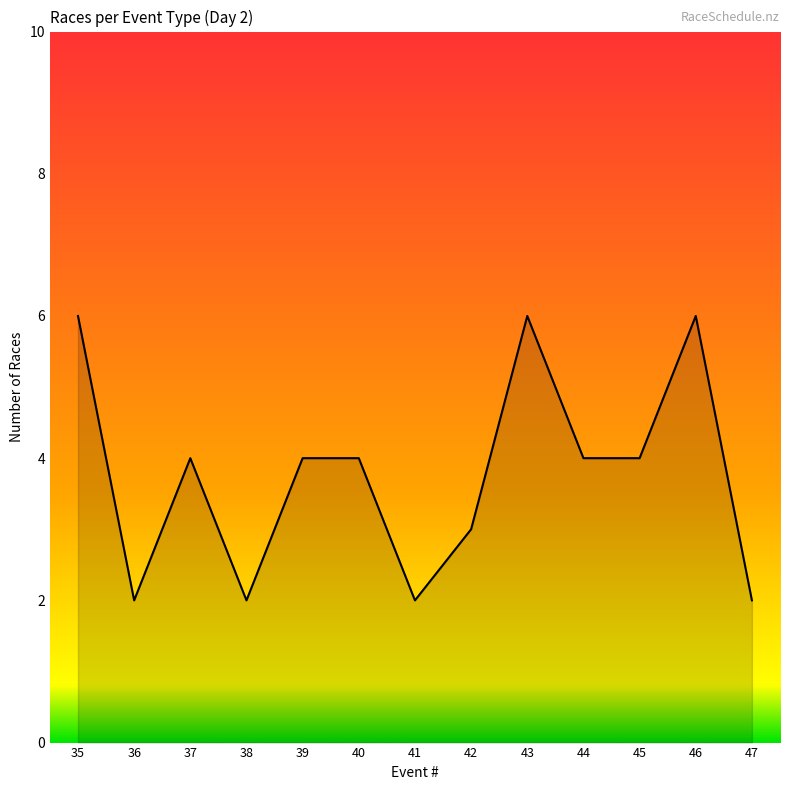

The chart shows a value of 2 at 41. True or false?

True